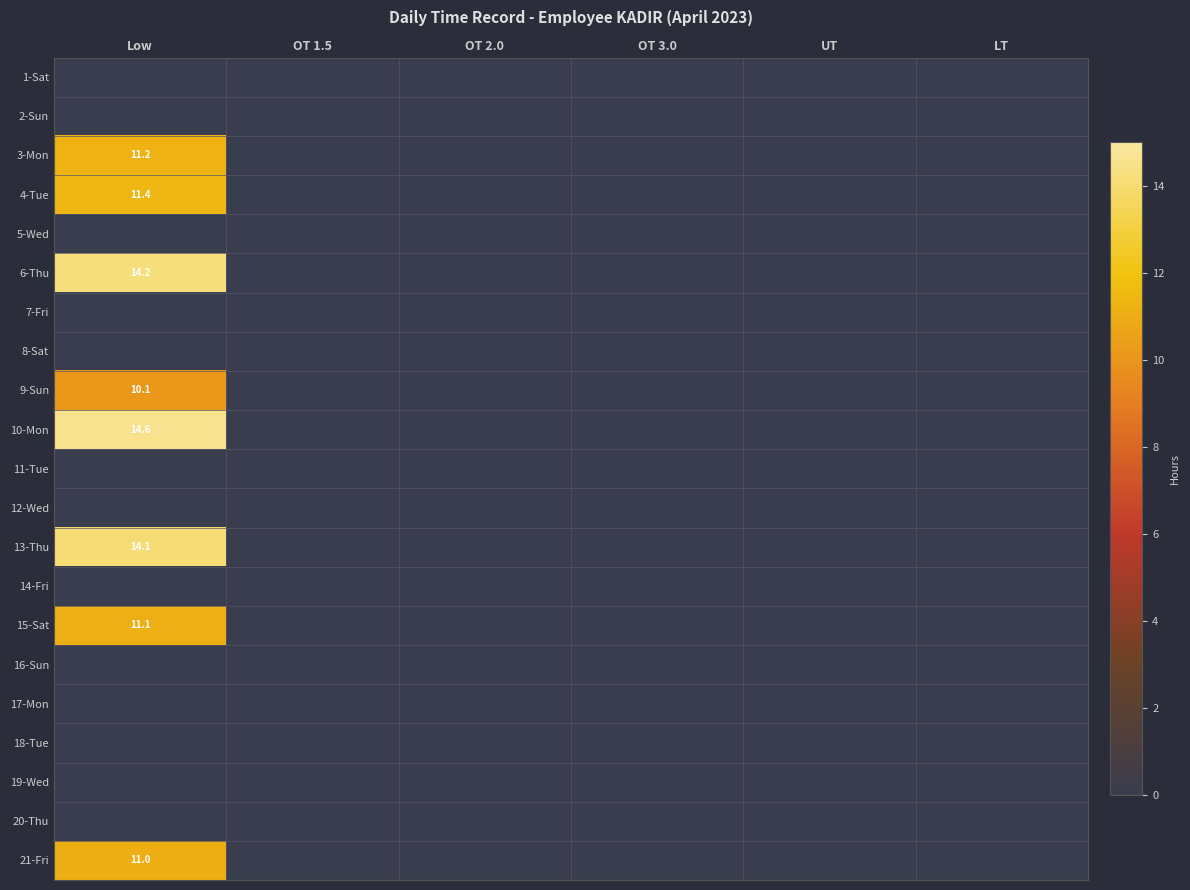

The 21-Fri series shows 6.8 at Low. True or false?

False